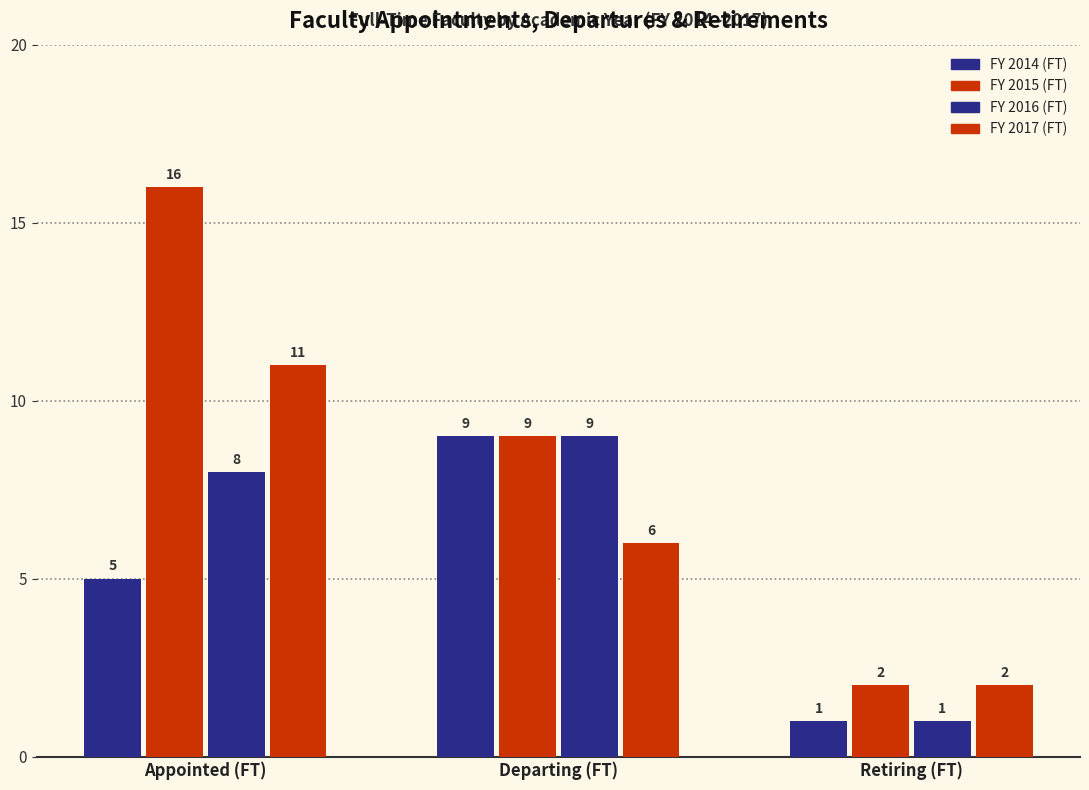

Reading right to left, what are all the values shown in this chart?

FY 2014 (FT): 1	9	5
FY 2015 (FT): 2	9	16
FY 2016 (FT): 1	9	8
FY 2017 (FT): 2	6	11